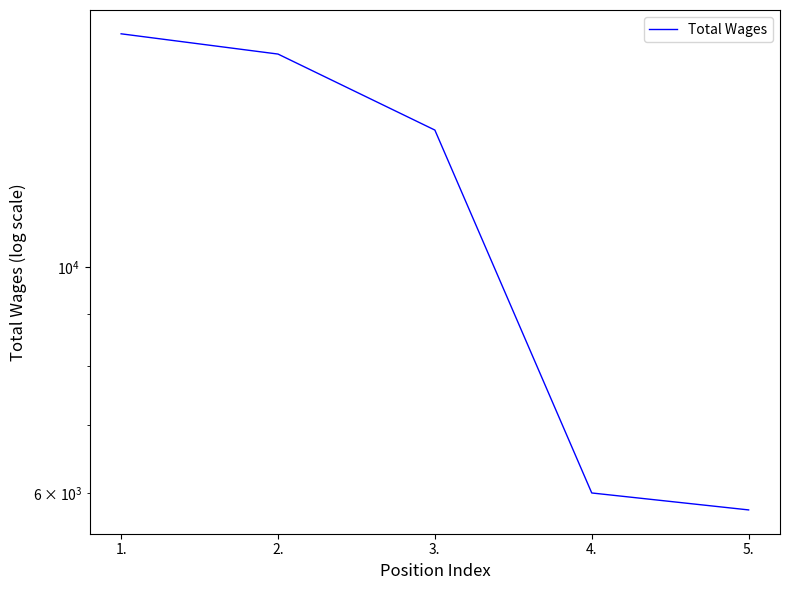

What is the label of the 2nd point from the right?

4.